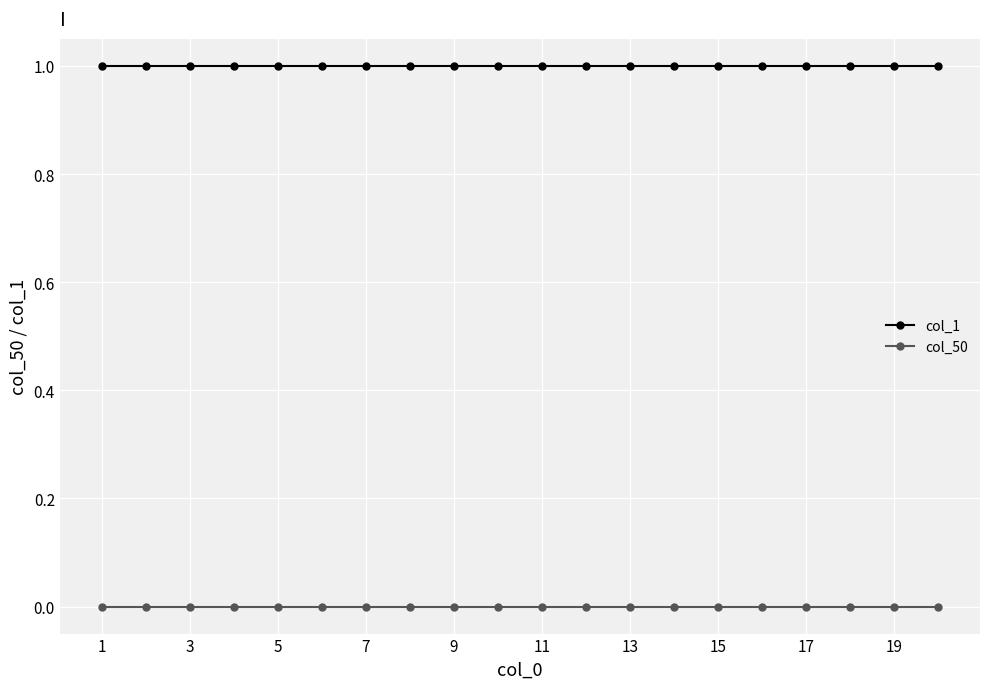

Which series has the largest total across all categories?

col_1